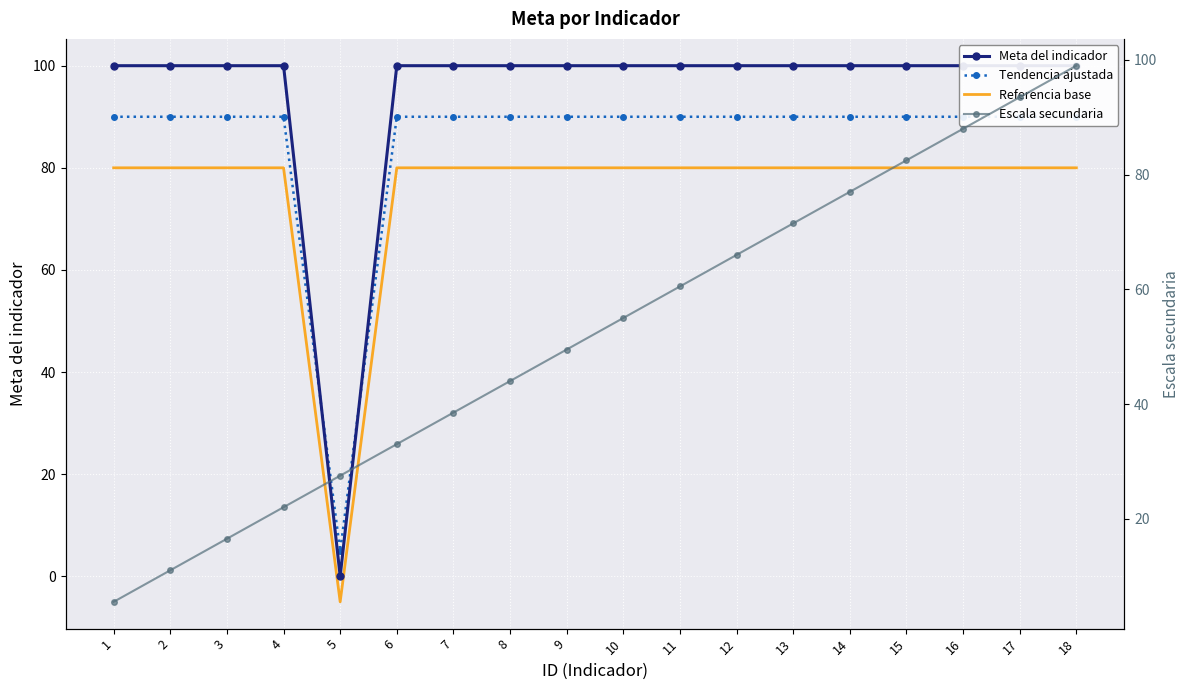

What is the total value across all series at 12?

336.0